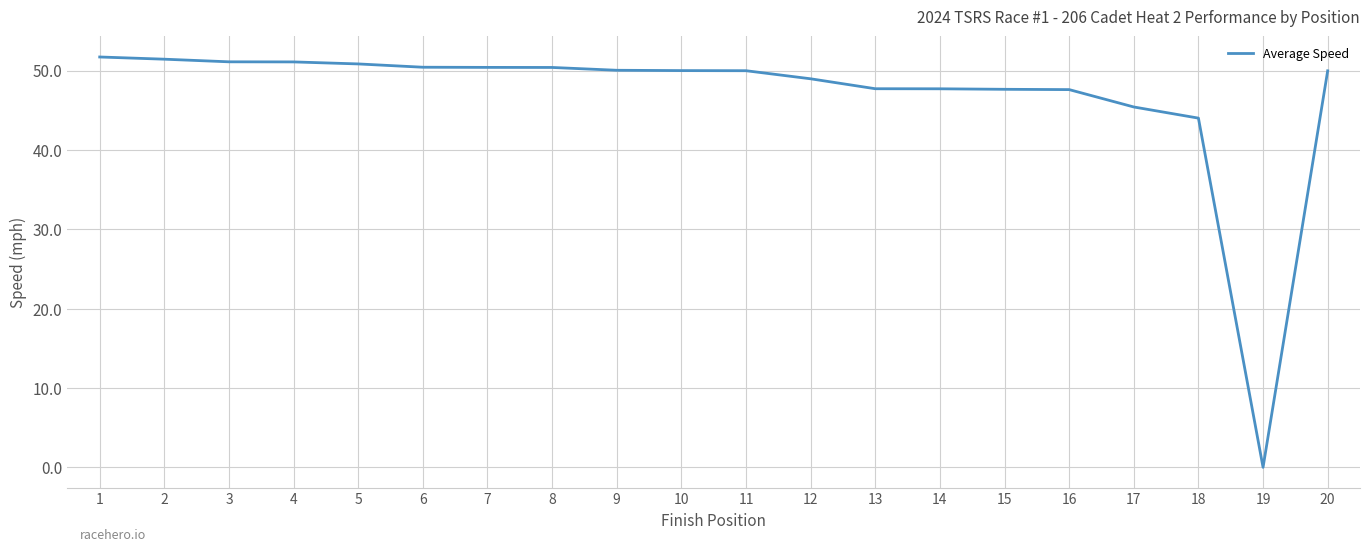

What is the change in value from 5 to 12?

-1.9